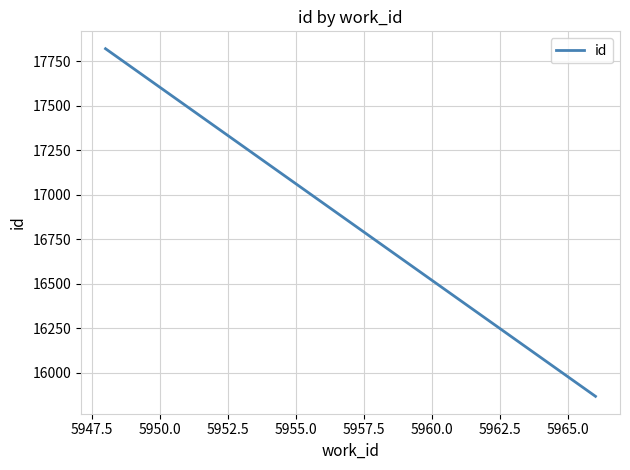

How many lines are shown in the chart?

1